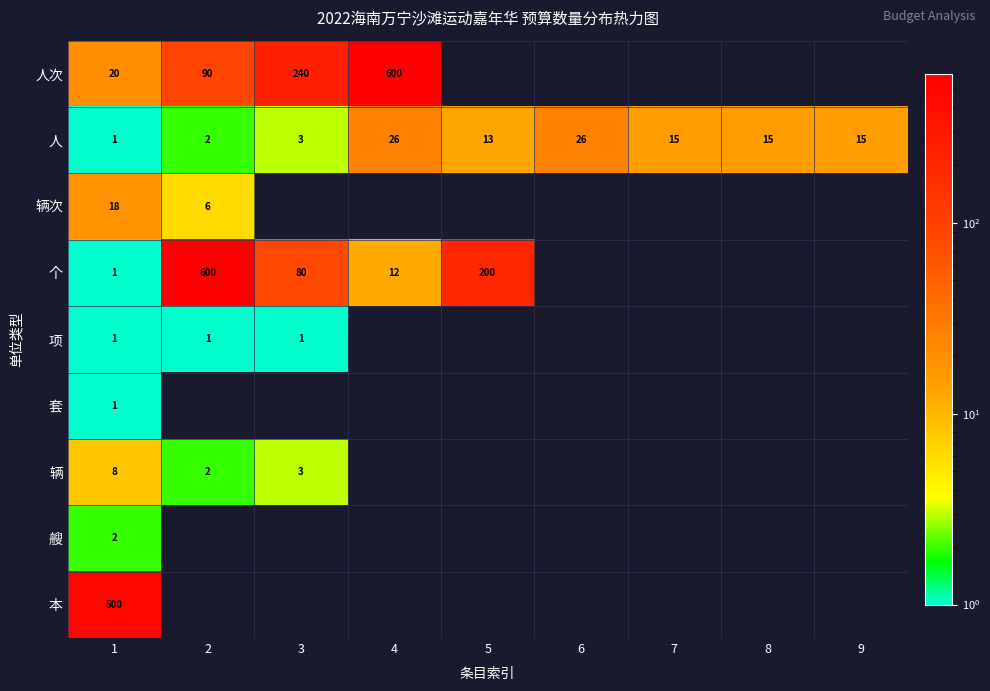

The 人 series shows 1 at 1. True or false?

True